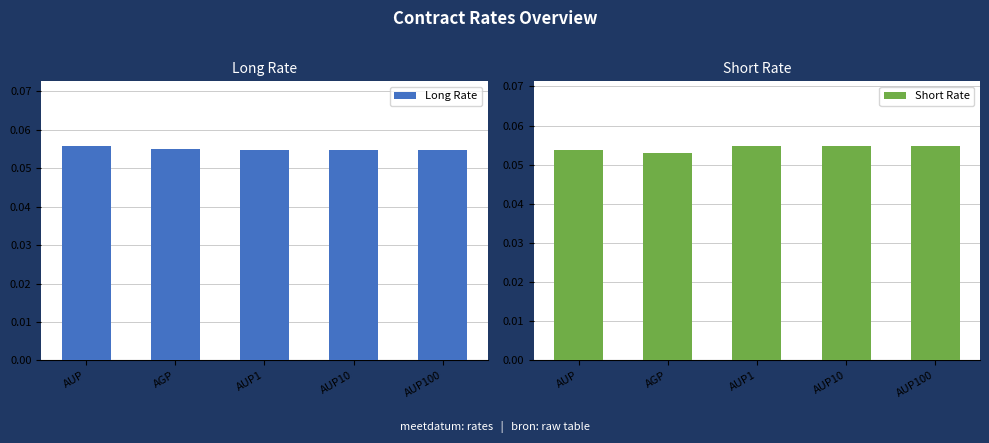

Which label corresponds to the largest value in the chart?

AUP